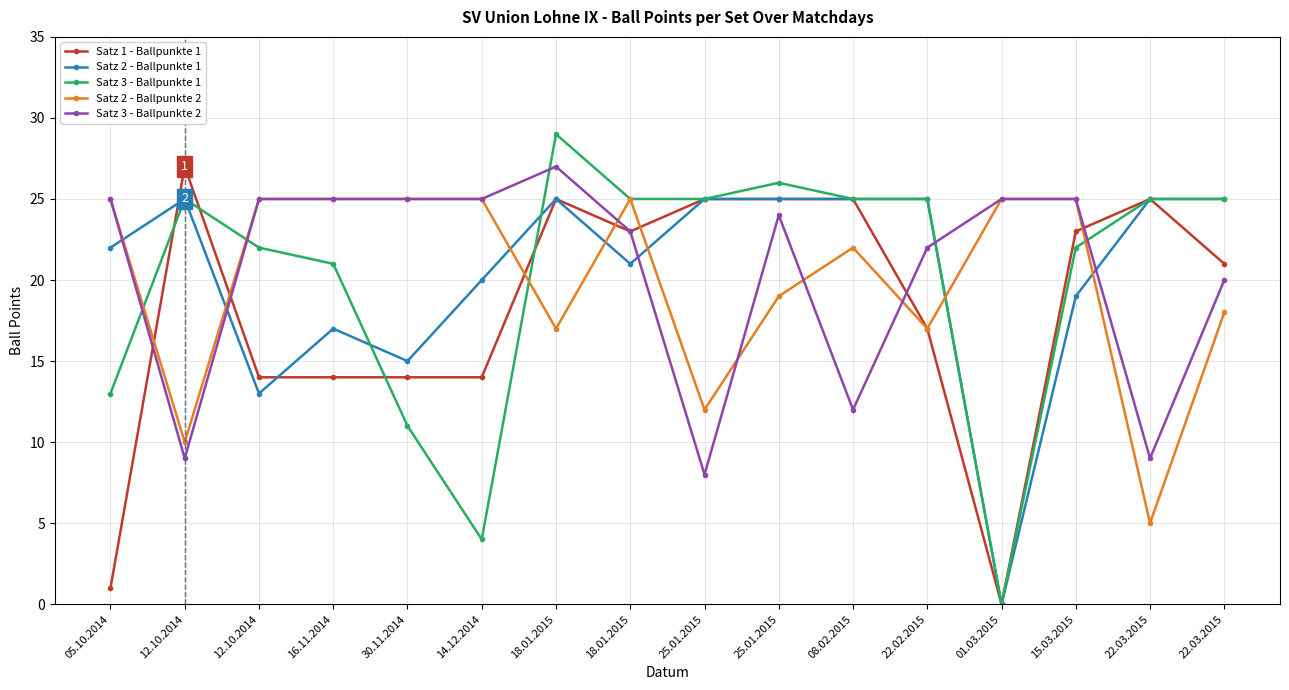

Is this an area chart (filled region under the line)?

No